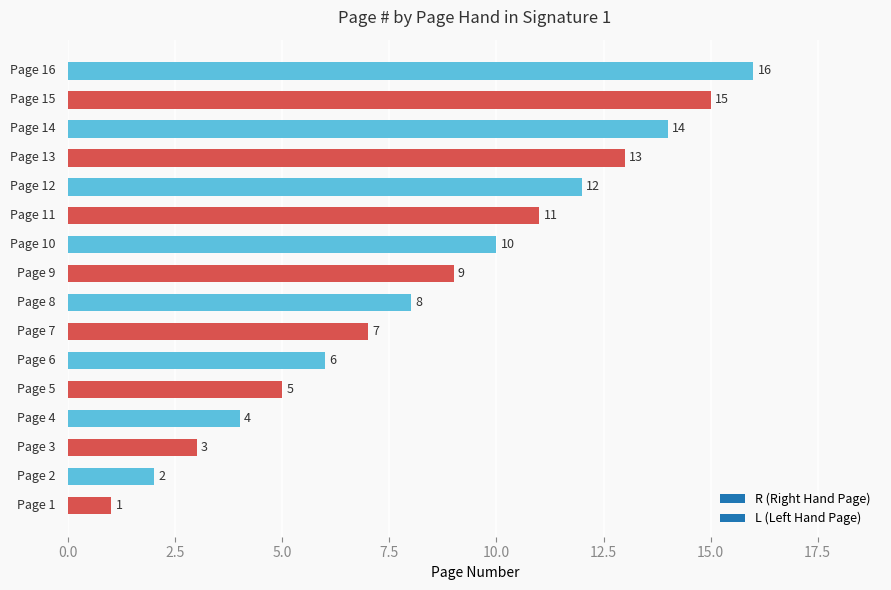

Which has a higher value, Page 16 or Page 1?

Page 16